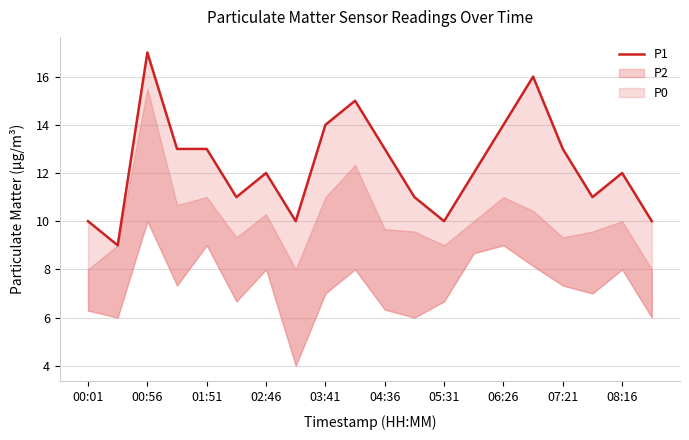

Reading right to left, transcribe all the data shown in this chart.

10	12	11	13	16	14	12	10	11	13	15	14	10	12	11	13	13	17	9	10